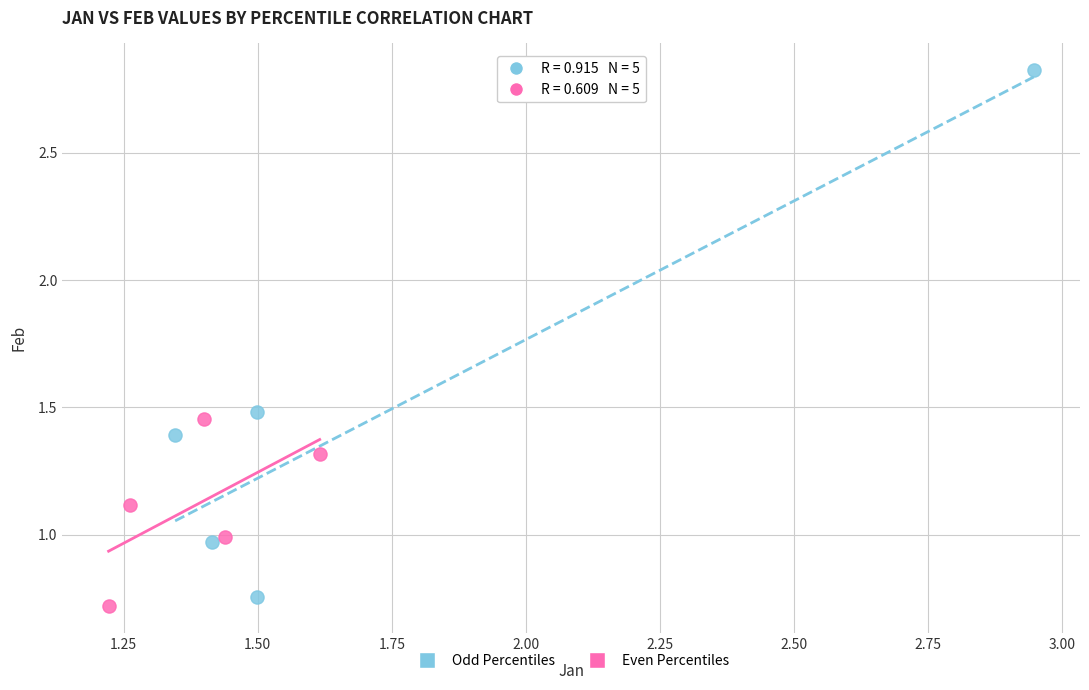

Which series has the largest Y range (max minus min)?

Odd Percentiles